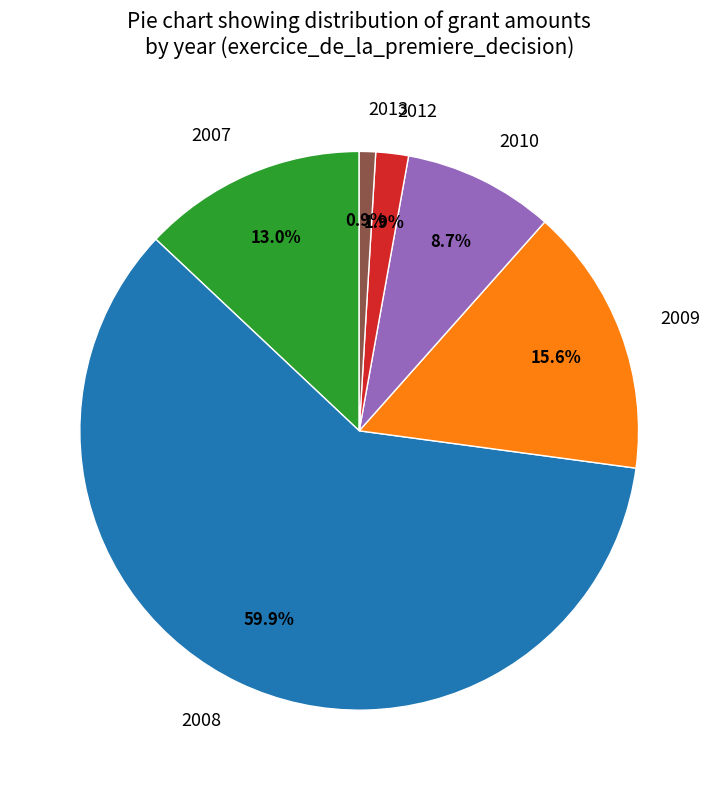

What is the smallest slice in the pie chart?

2013